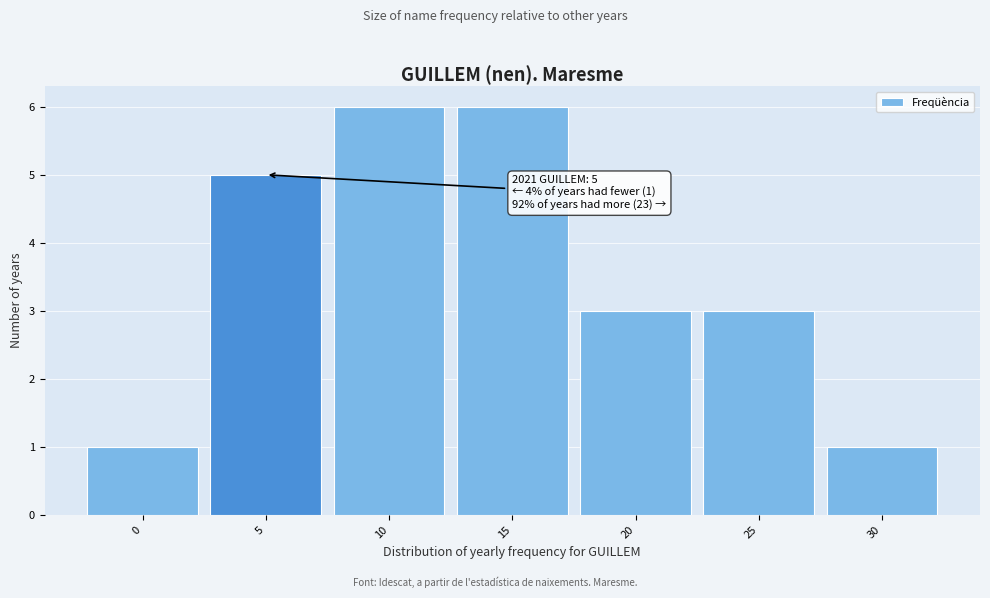

Reading left to right, what are all the values shown in this chart?

1	5	6	6	3	3	1